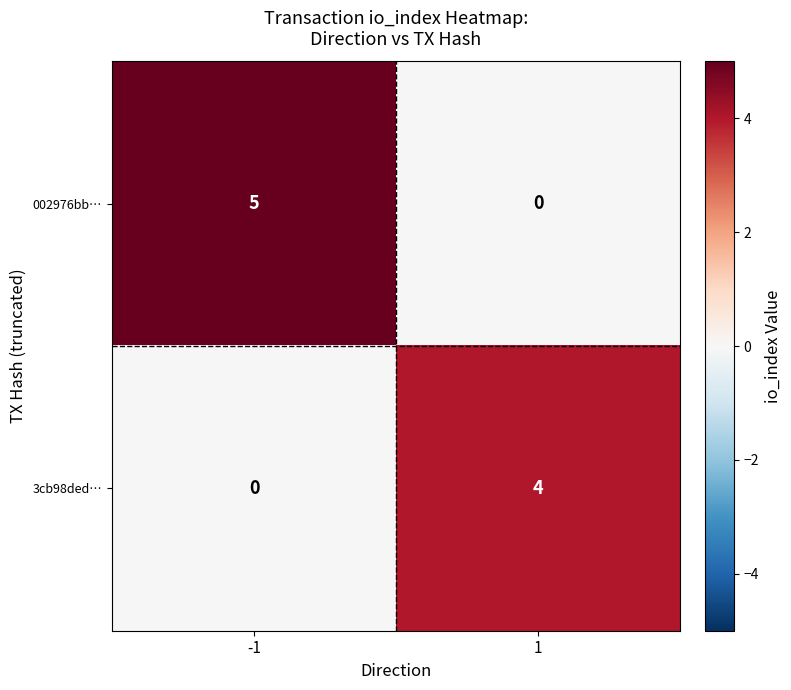

Is it true that 002976bb… equals 3 at 1?

False